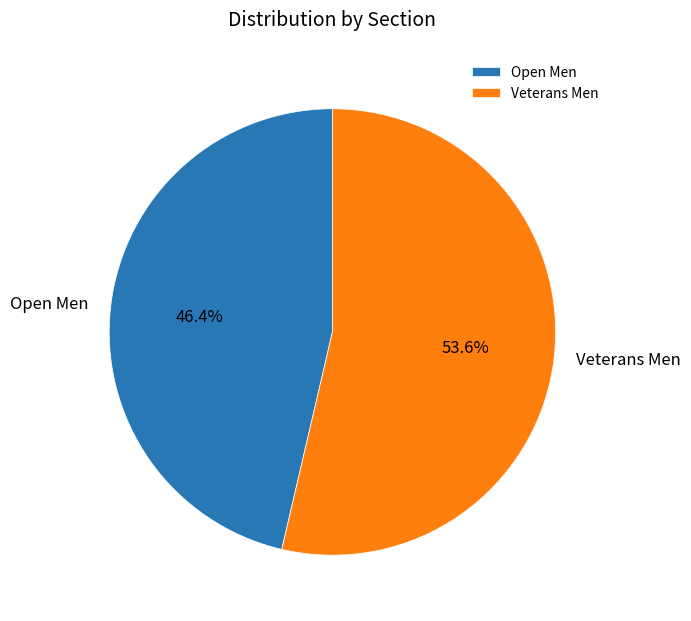

To the nearest percent, what is the difference between the Open Men and Veterans Men slice percentages?

7%